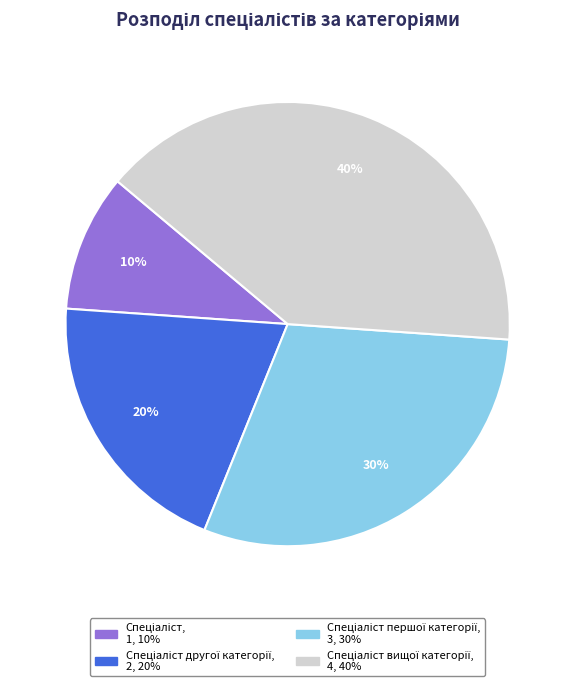

Is there a majority slice in this chart?

No